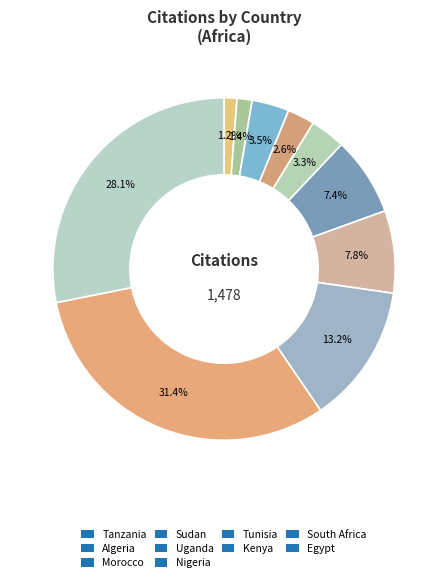

To the nearest percent, what is the combined percentage of South Africa and Uganda?

35%